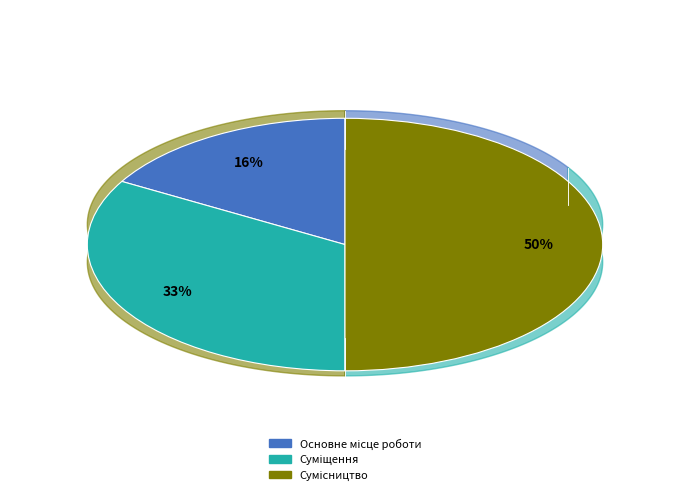

Which category has the smallest portion of the pie?

Основне місце роботи